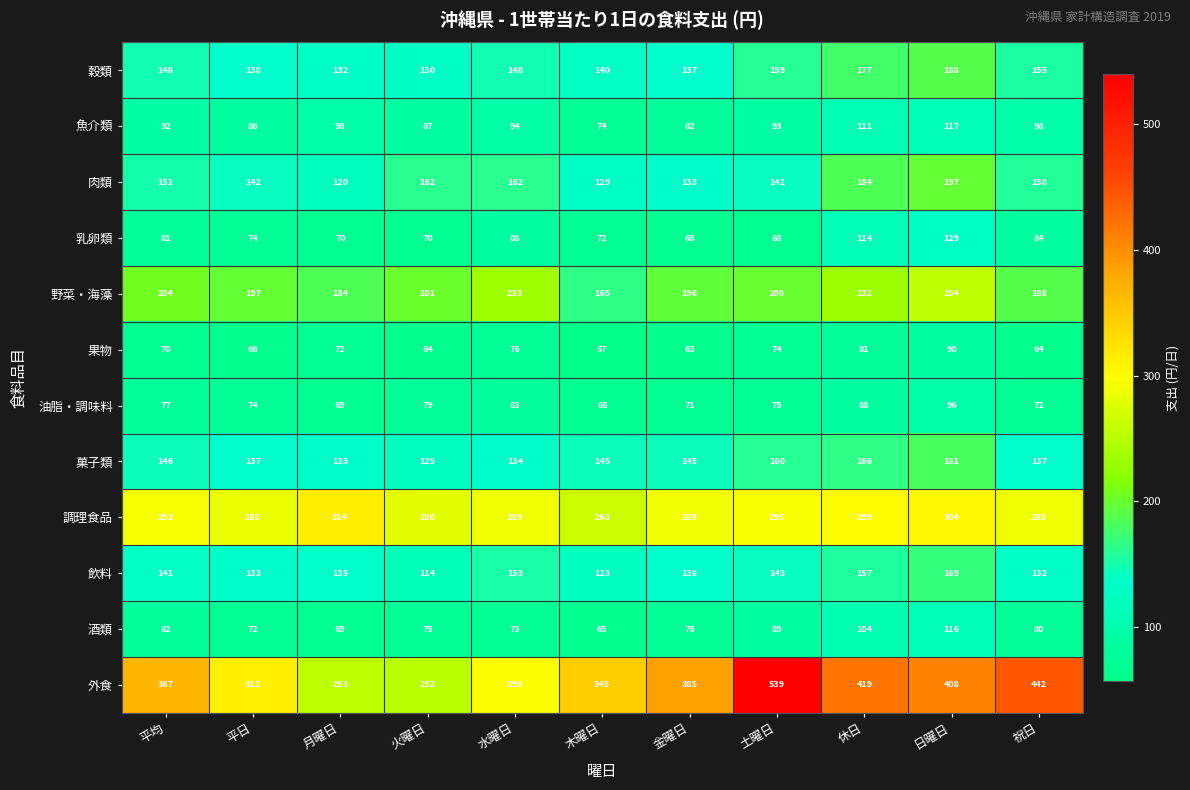

What is the sum of the 肉類 values at 祝日 and 金曜日?

291